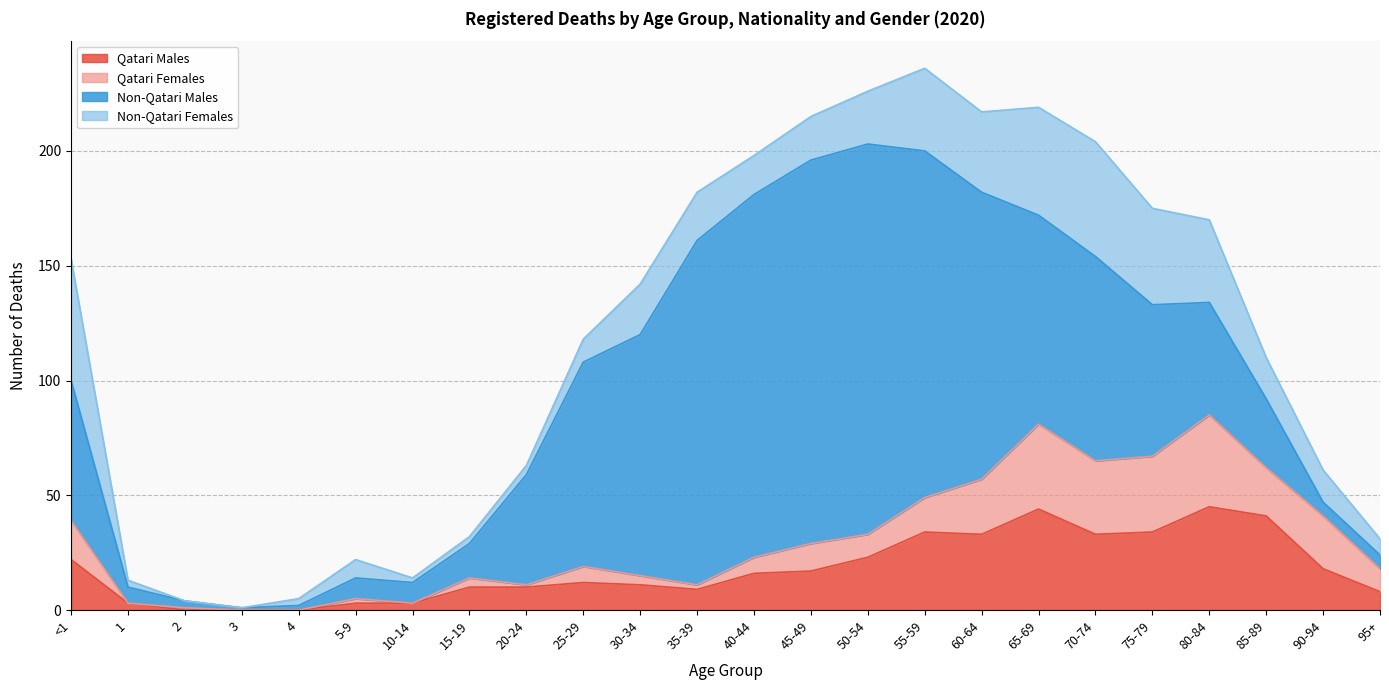

Which series has the widest spread of values?

Non-Qatari Males